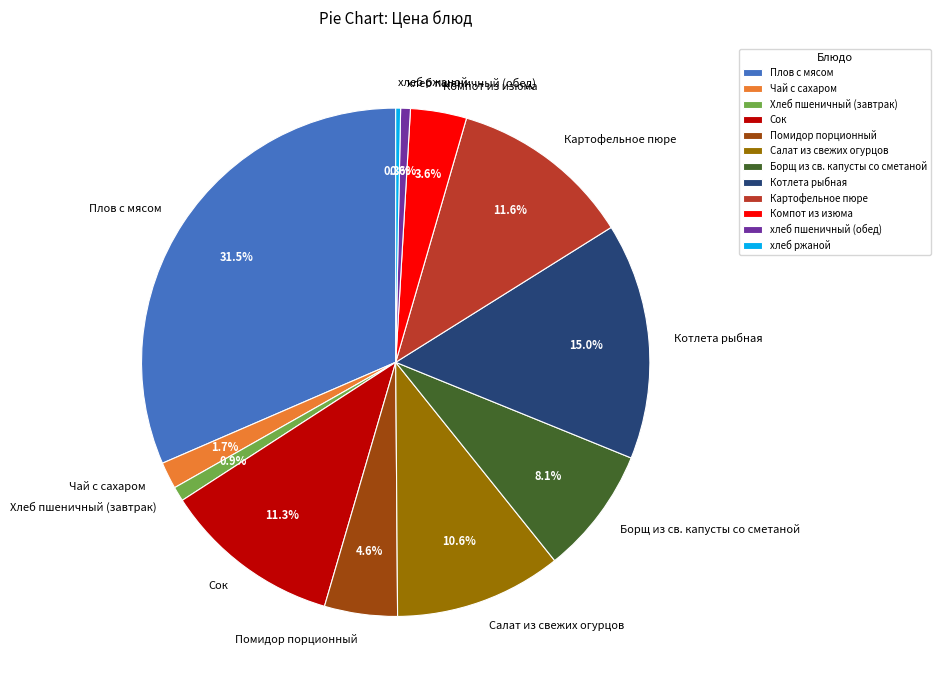

What is the largest slice in the pie chart?

Плов с мясом